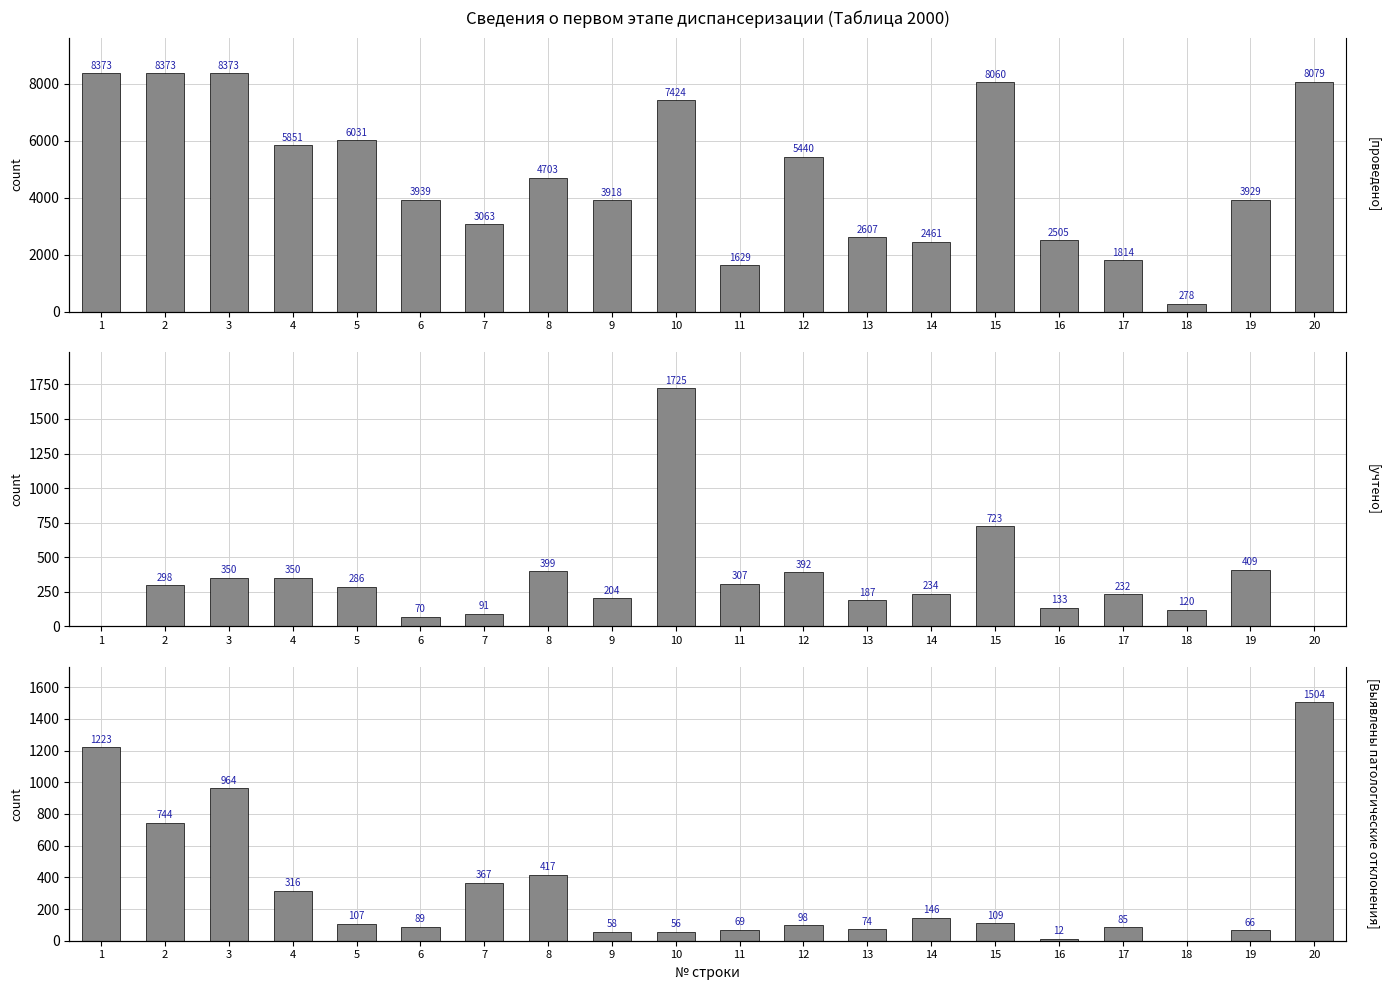

At which category is the sum across all series the highest?

3